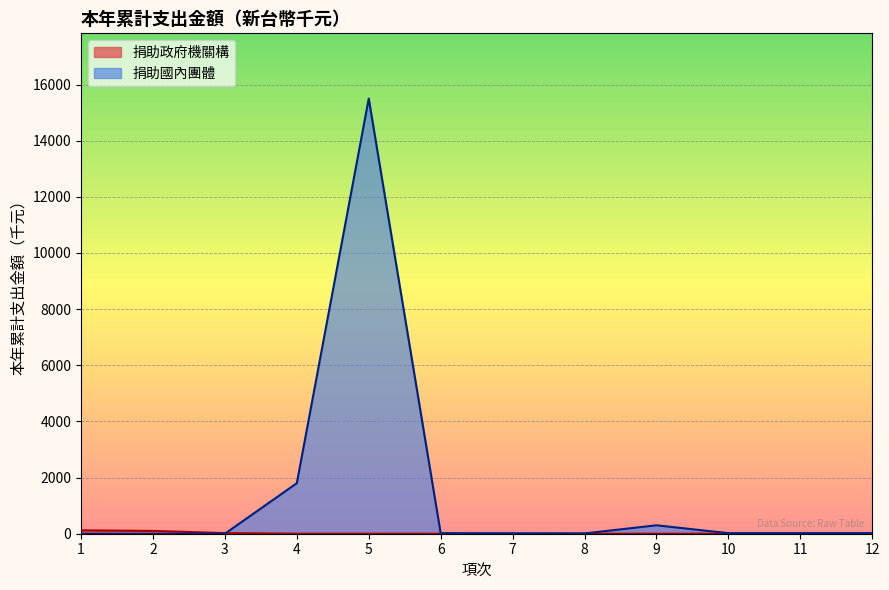

Between which two adjacent categories do 捐助國內團體 and 捐助政府機關構 first intersect?

3 and 4